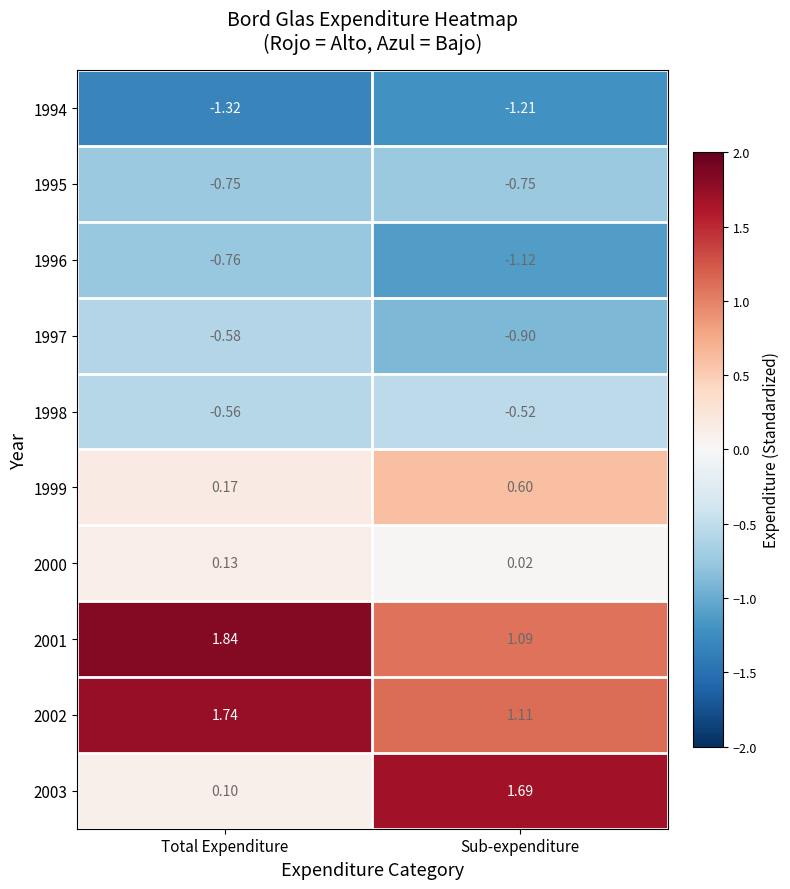

What is the difference between the highest and lowest values at Sub-expenditure?

2.9